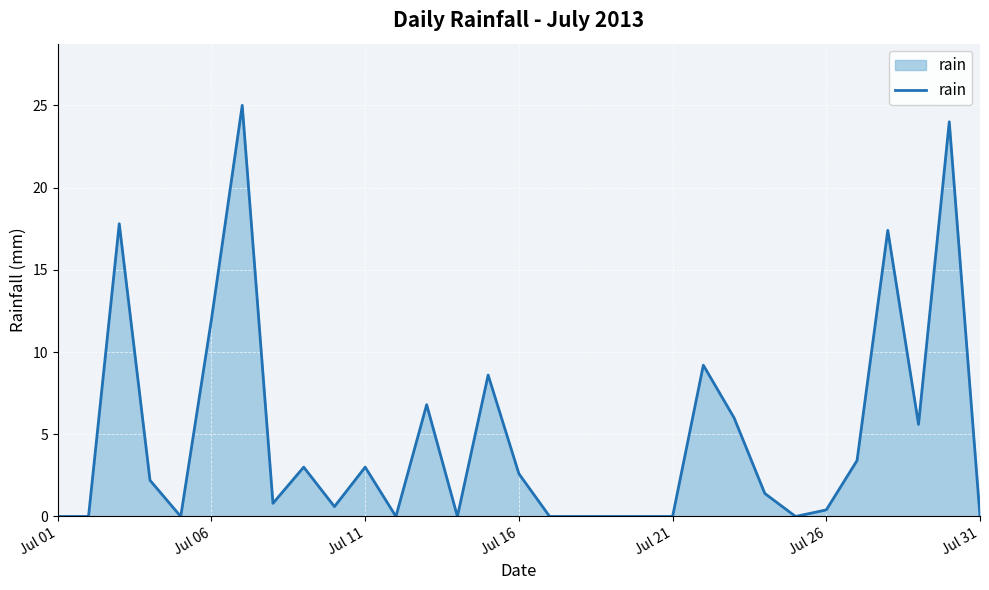

What is the difference between the maximum and minimum values?

25.0